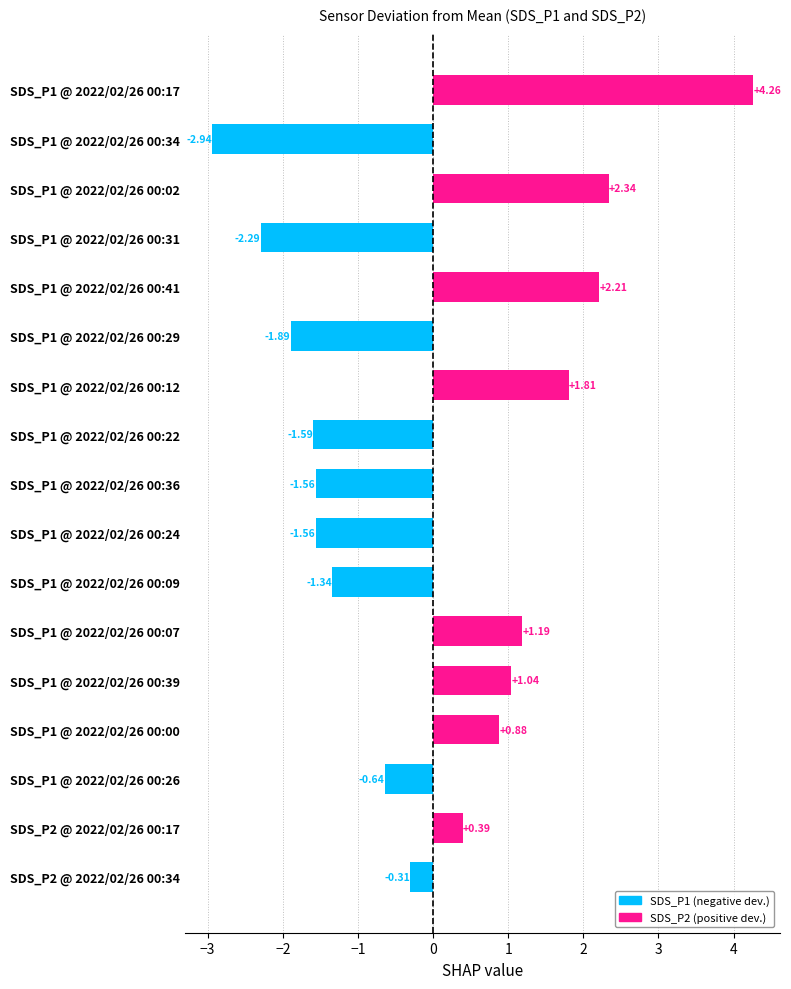

What is the change in value from SDS_P1 @ 2022/02/26 00:39 to SDS_P1 @ 2022/02/26 00:02?

+1.3